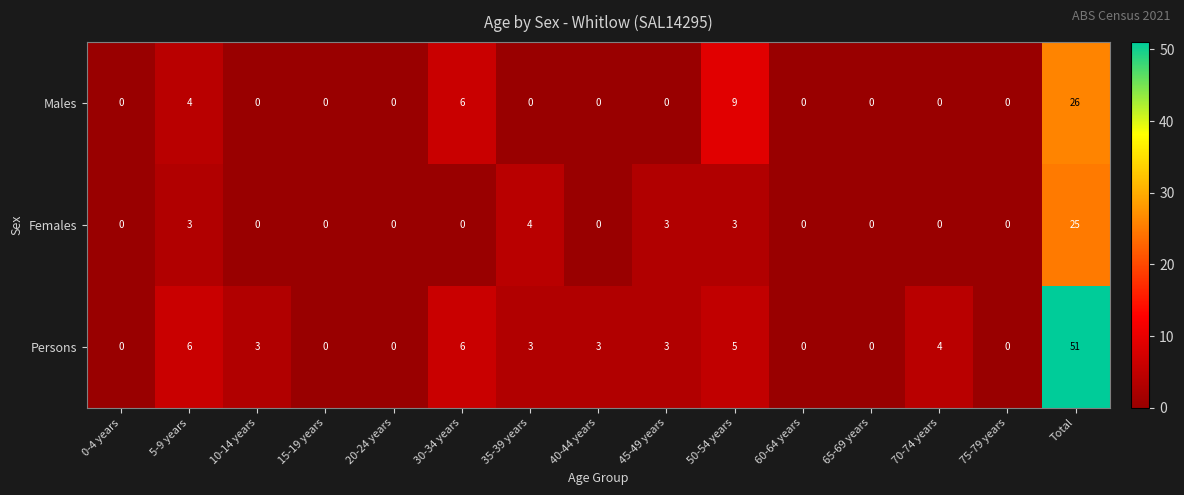

What is the total value across all series at Total?

102